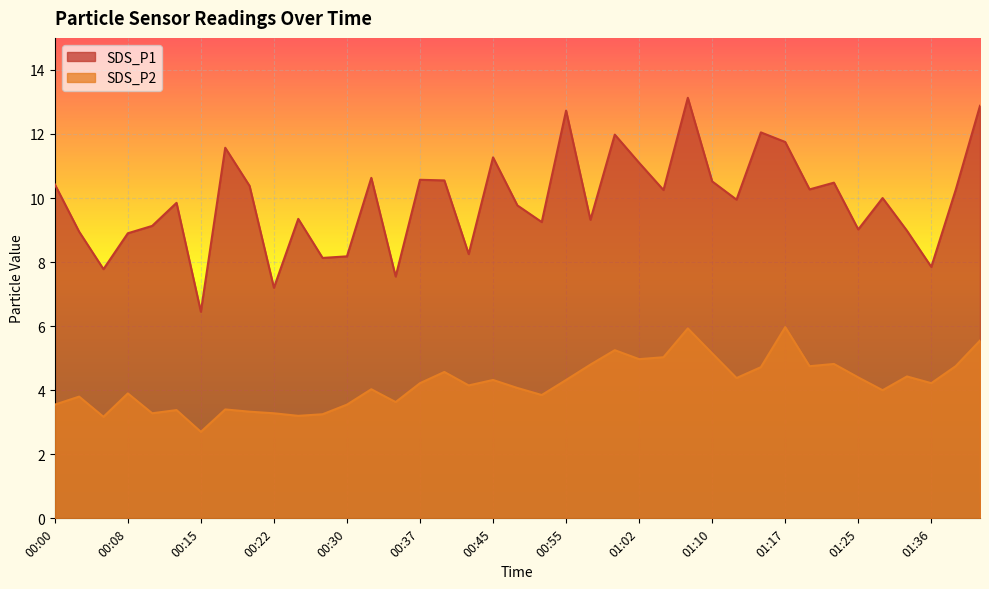

What are all the series names shown in the legend?

SDS_P1, SDS_P2